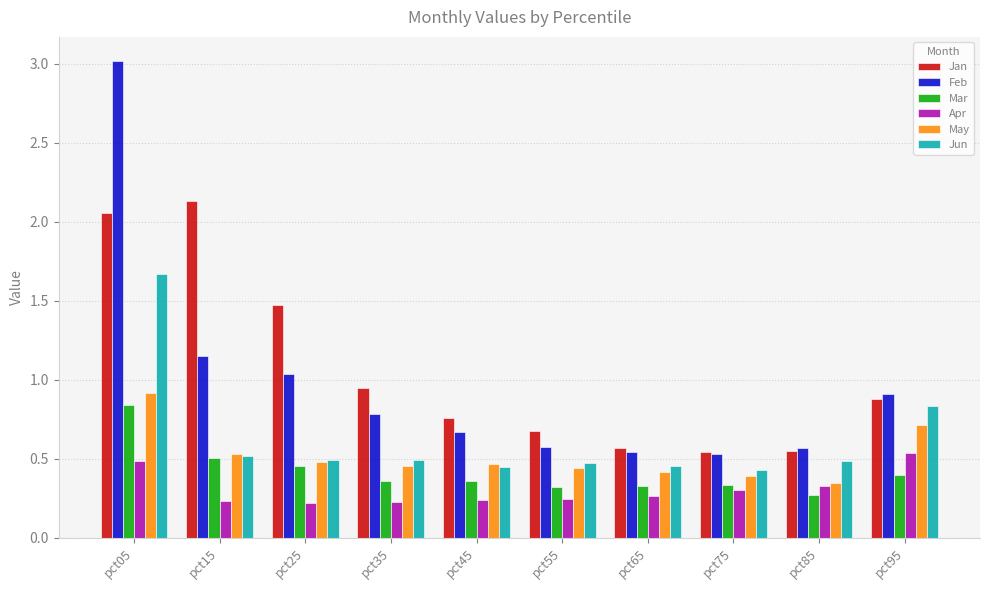

What is the sum of all Mar values?

4.2